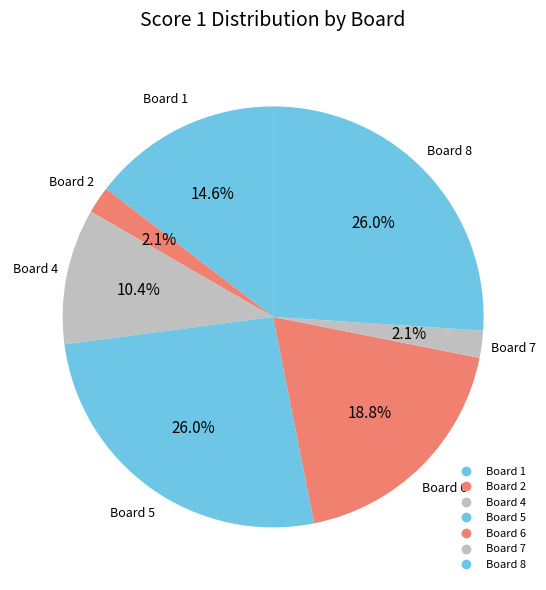

Count the number of slices in the pie.

7